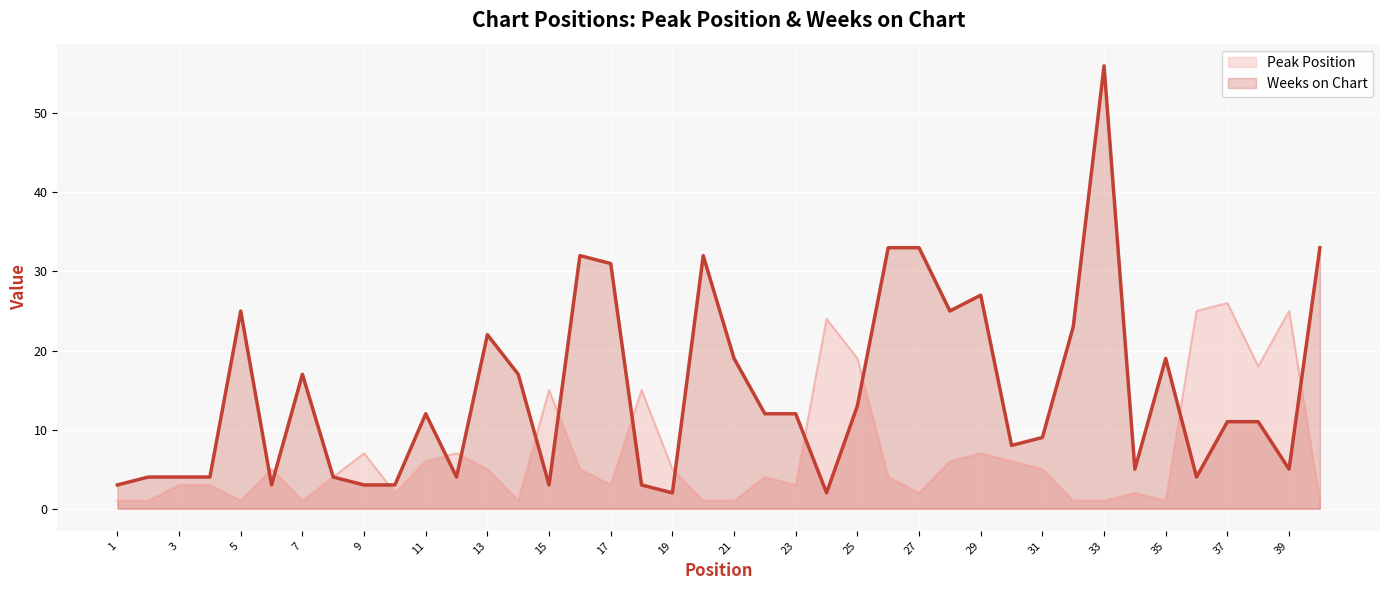

Is it true that Weeks on Chart equals 2 at 15?

False